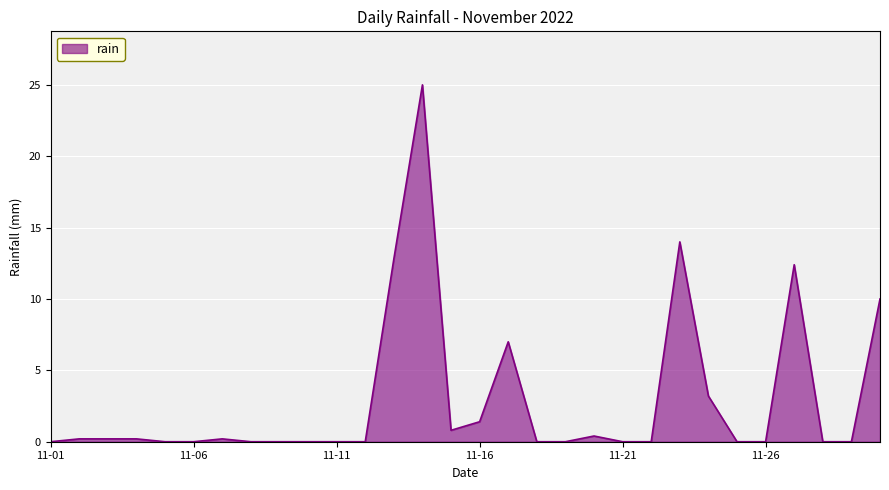

What is the maximum value shown in the chart?

25.0